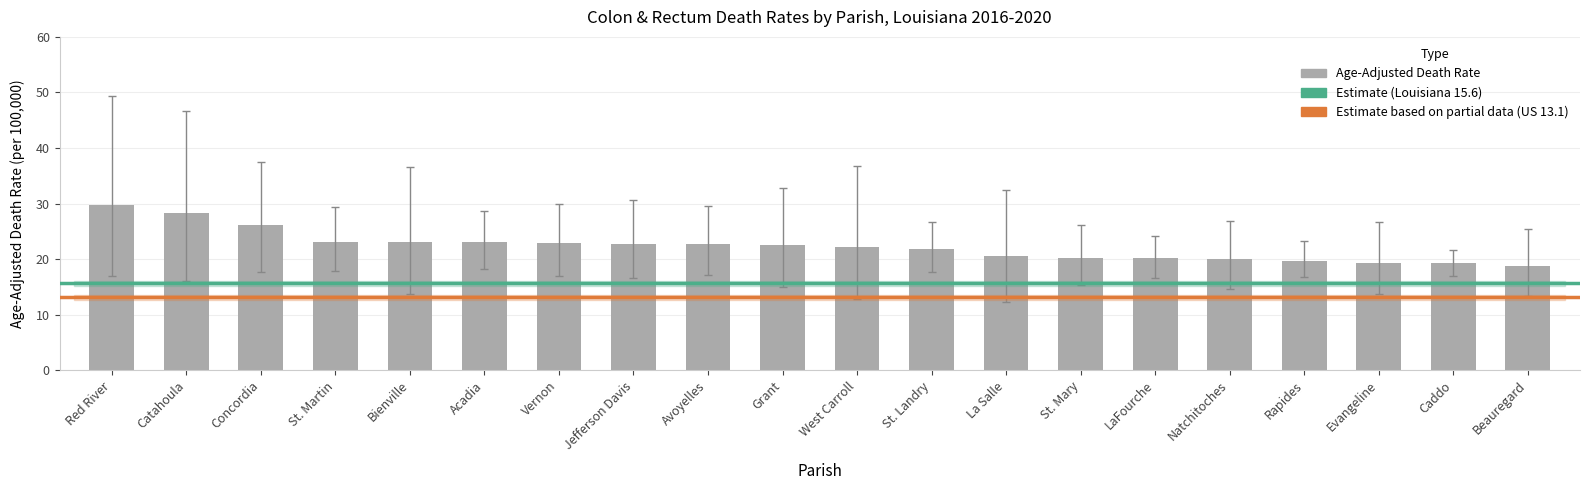

What is the difference between the maximum and second lowest values?

10.6